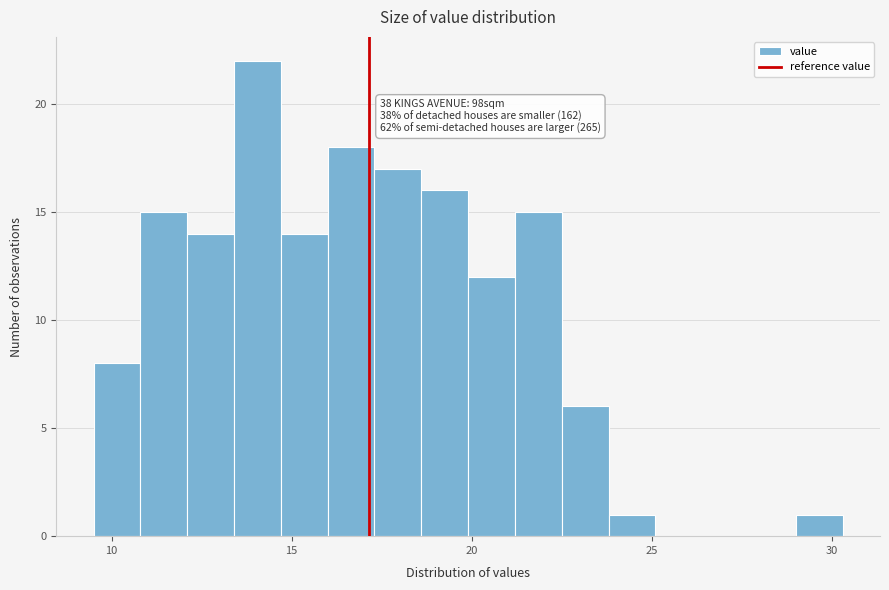

Around what value on the x-axis is the tallest bar? Give the approximate position of its centre, as read against the axis.

14.0